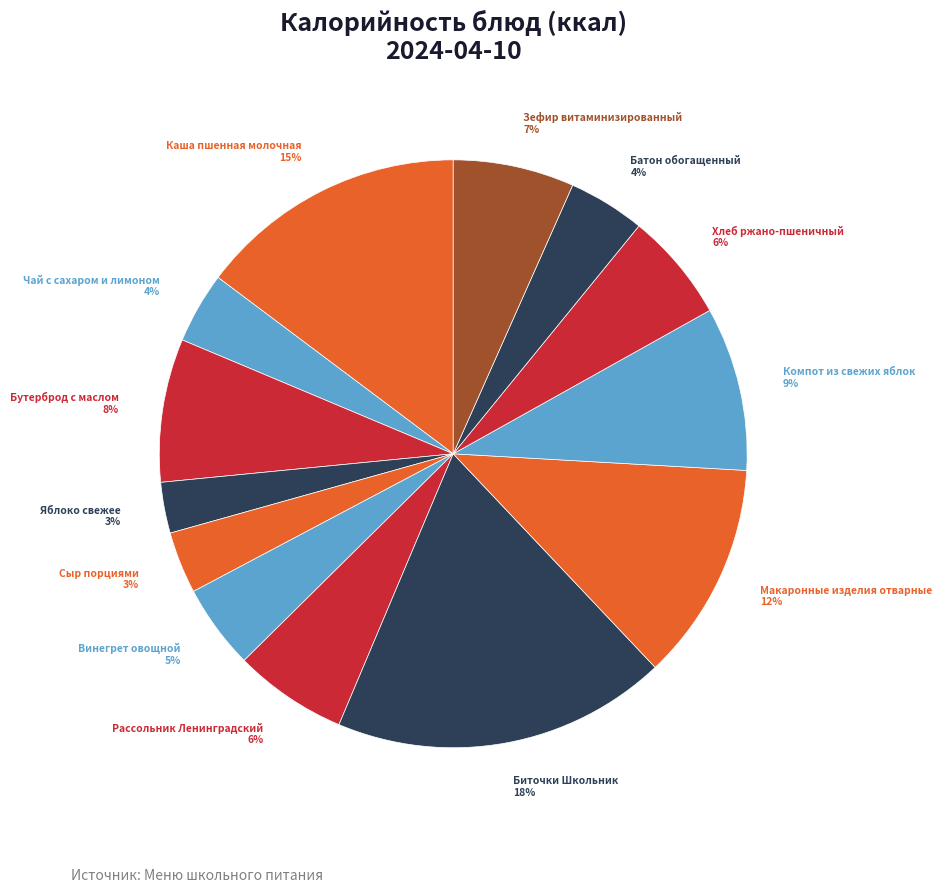

Does any single category account for the majority?

No